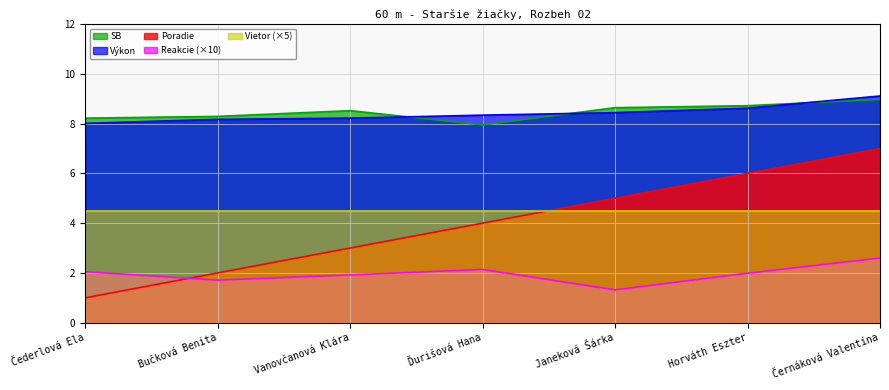

Is the value of Poradie at Horváth Eszter greater than the value of SB at Bučková Benita?

No